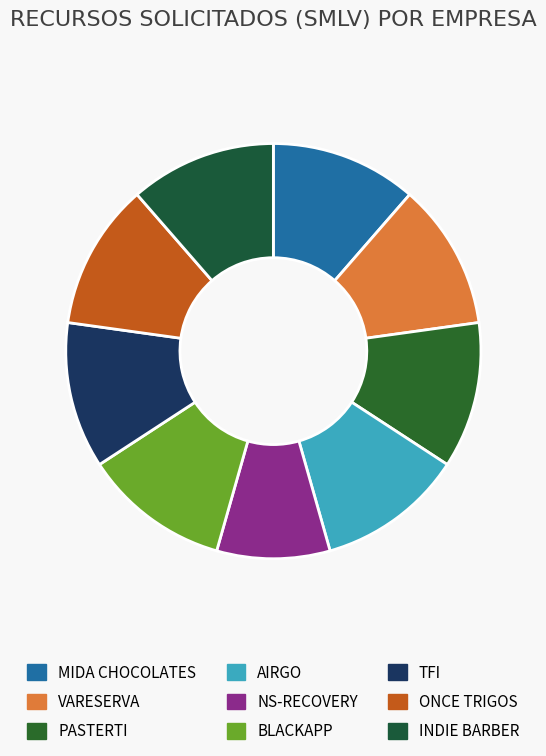

Rank the categories by value from highest to lowest.

MIDA CHOCOLATES, VARESERVA, PASTERTI, AIRGO, BLACKAPP, TFI, ONCE TRIGOS, INDIE BARBER, NS-RECOVERY